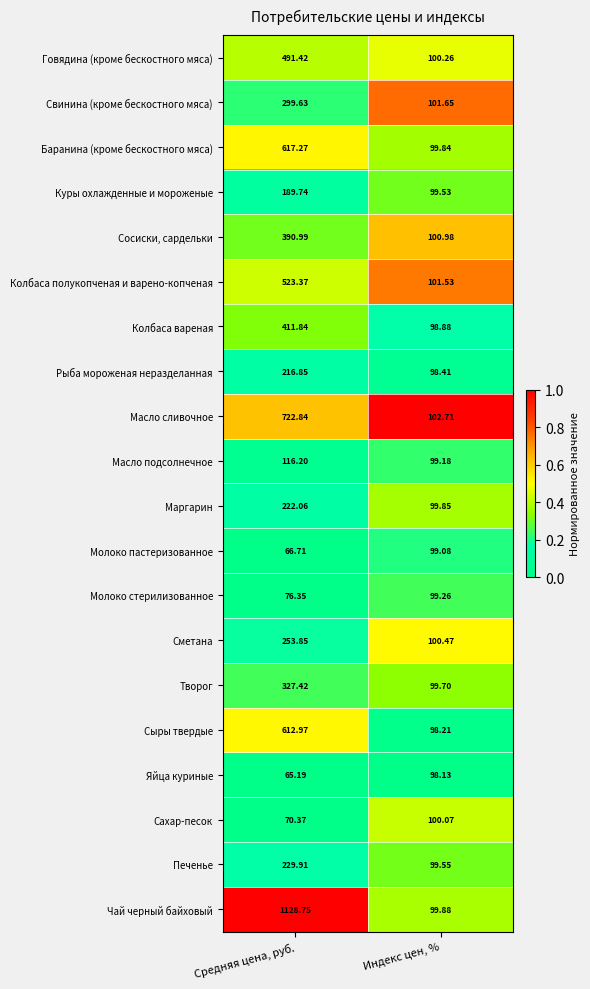

Rank the categories by Творог value from highest to lowest.

Средняя цена, руб., Индекс цен, %